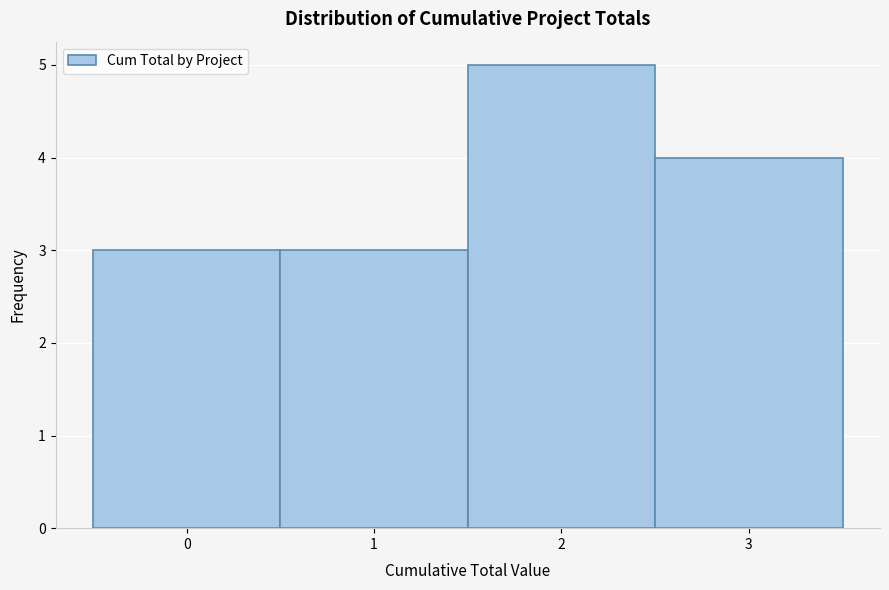

Reading left to right, list every bar in this chart as the range it spans on the x-axis followed by its height. The values are not printed on the chart, so give them approximately, as read against the axis.

-0.5 to 0.5: 3
0.5 to 1.5: 3
1.5 to 2.5: 5
2.5 to 3.5: 4